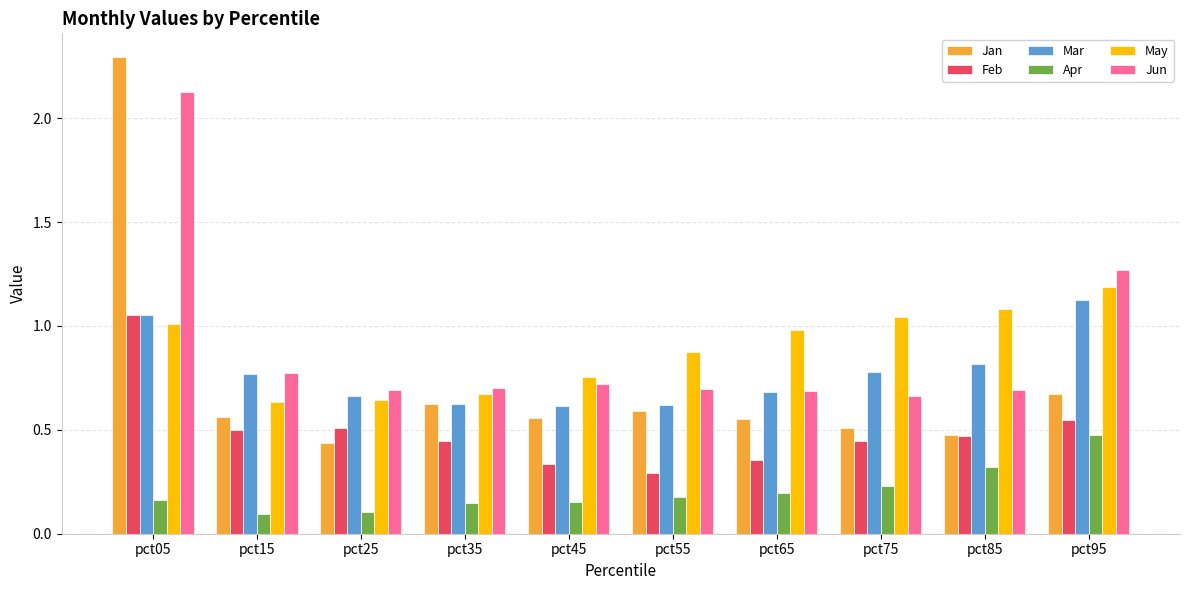

Between pct05 and pct85, which series saw the biggest shift?

Jan